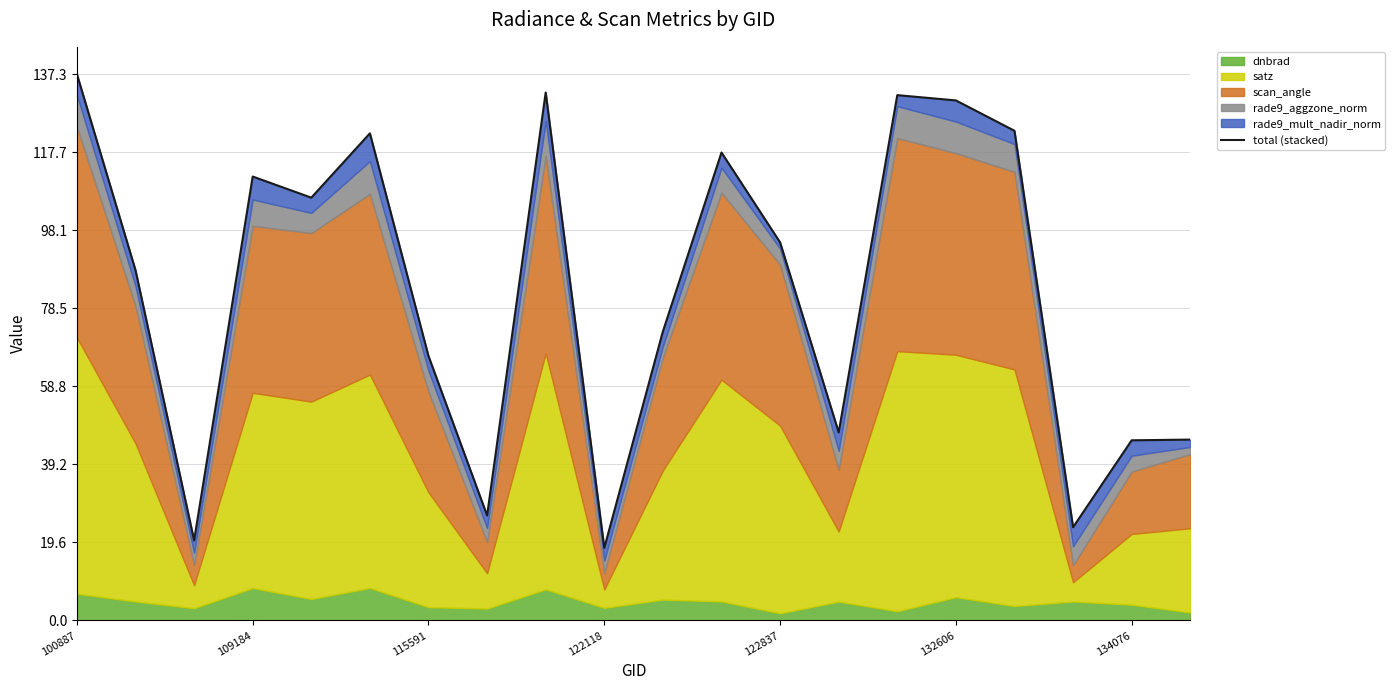

Is it true that the value at 13 is 27.0?

False